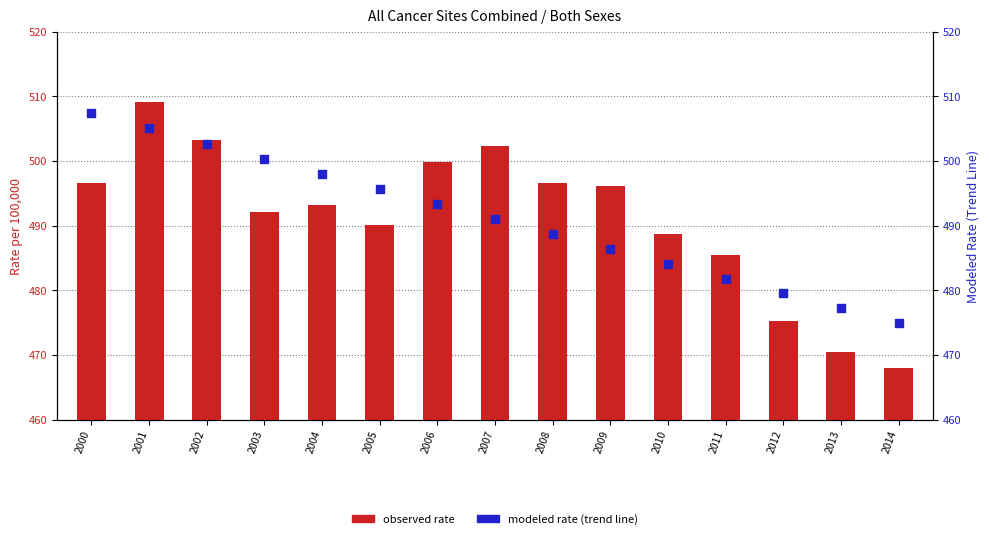

What is the total value across all series at 2002?

1005.9